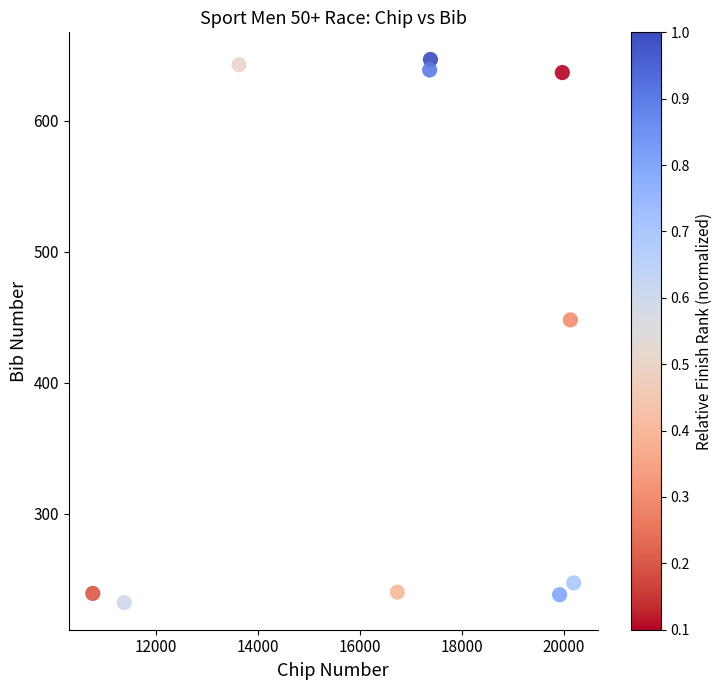

What is the range of Y values (max minus min)?

415